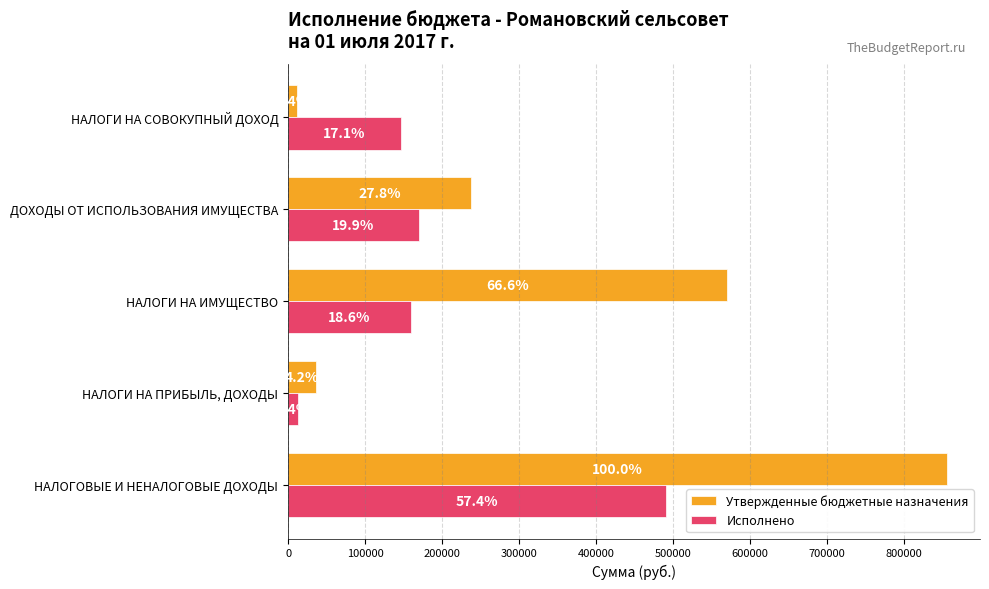

What are all the series names shown in the legend?

Утвержденные бюджетные назначения, Исполнено